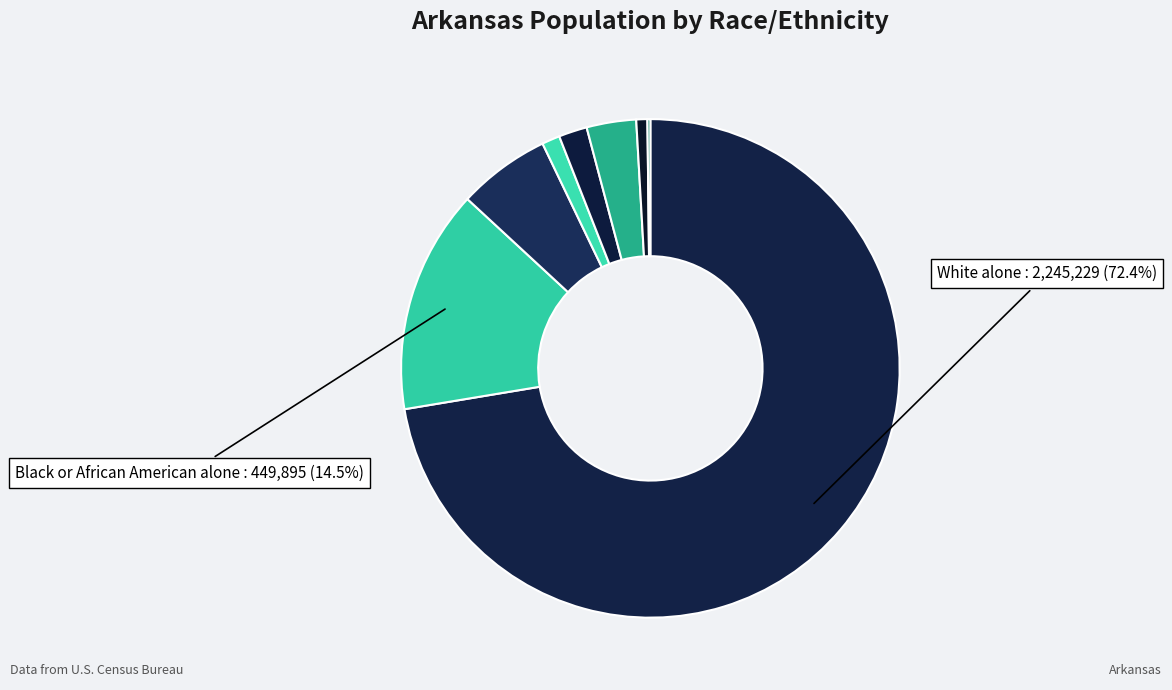

Which slice is the largest?

White alone